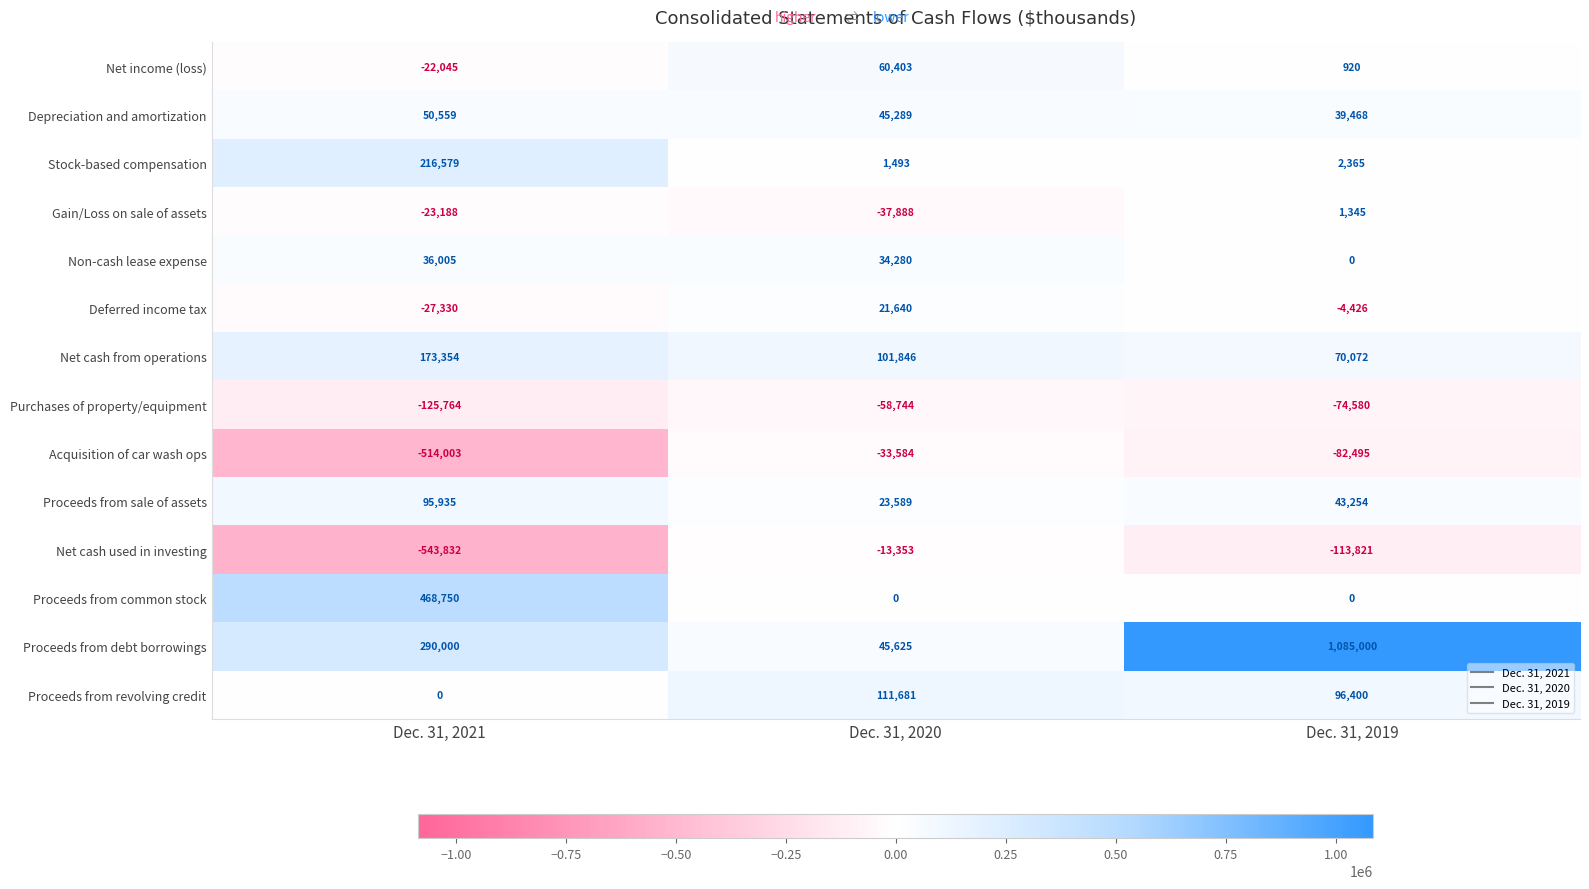

The Net cash from operations series shows 101846 at Dec. 31, 2020. True or false?

True